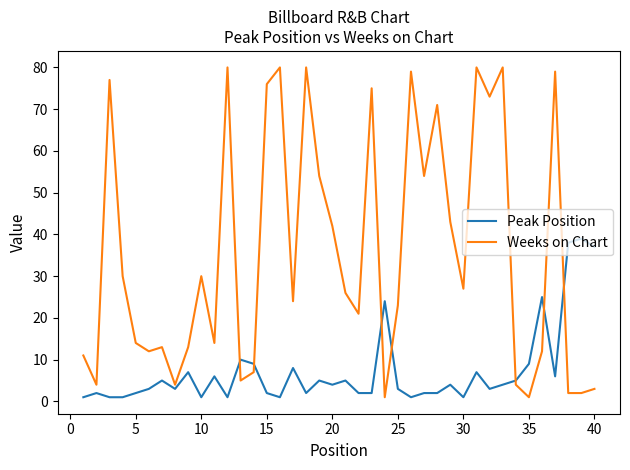

True or false: Peak Position and Weeks on Chart cross at least once.

True